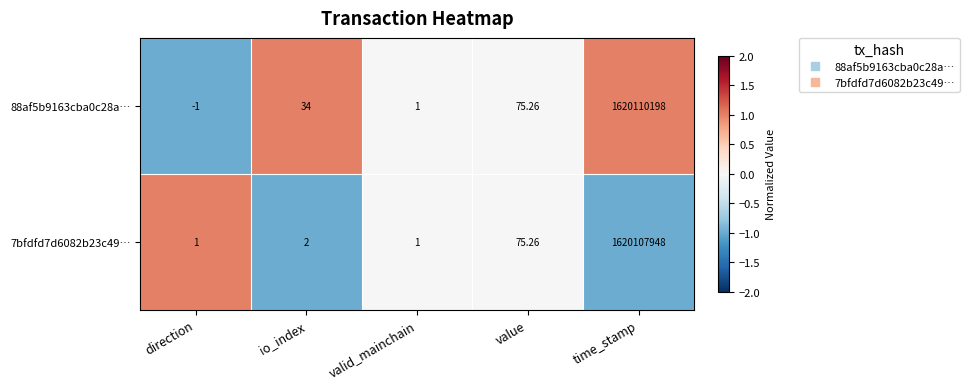

At which label is 88af5b9163cba0c28a… closest to 810055098?

value